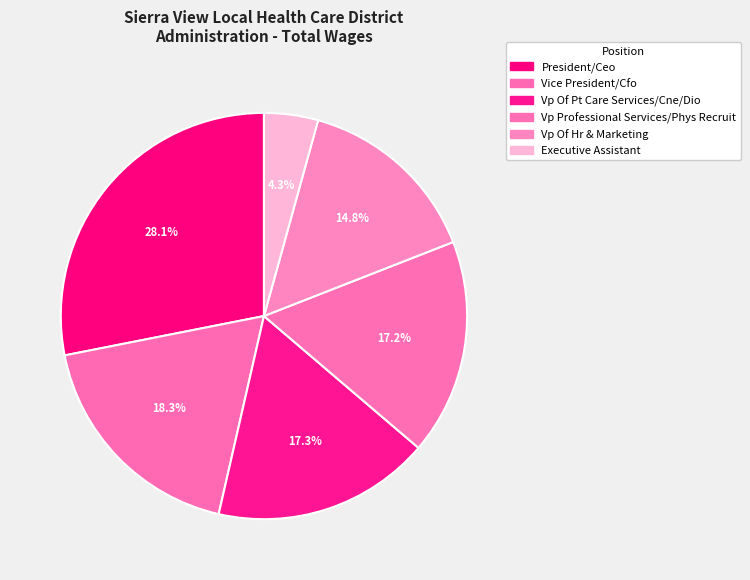

To the nearest percent, what is the combined percentage of Executive Assistant and Vice President/Cfo?

23%